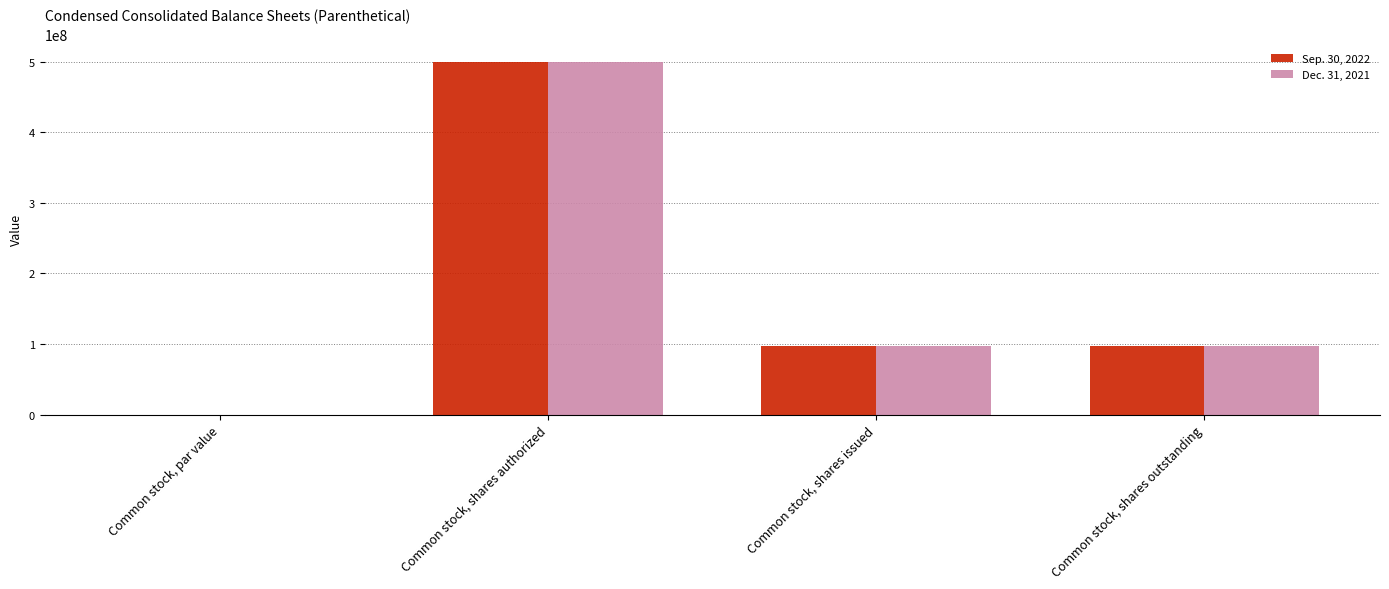

The value of Sep. 30, 2022 at Common stock, par value is 0.0. True or false?

True